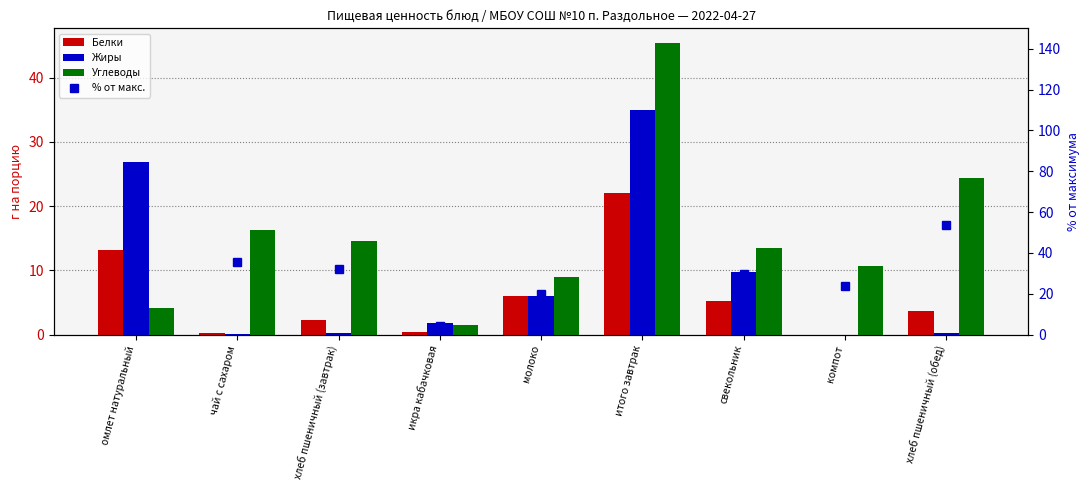

Which has a higher value, омлет натуральный or чай с сахаром?

омлет натуральный